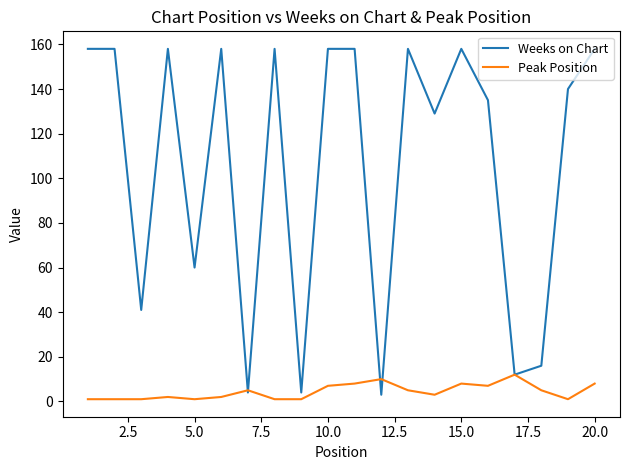

Which series has the widest spread of values?

Weeks on Chart